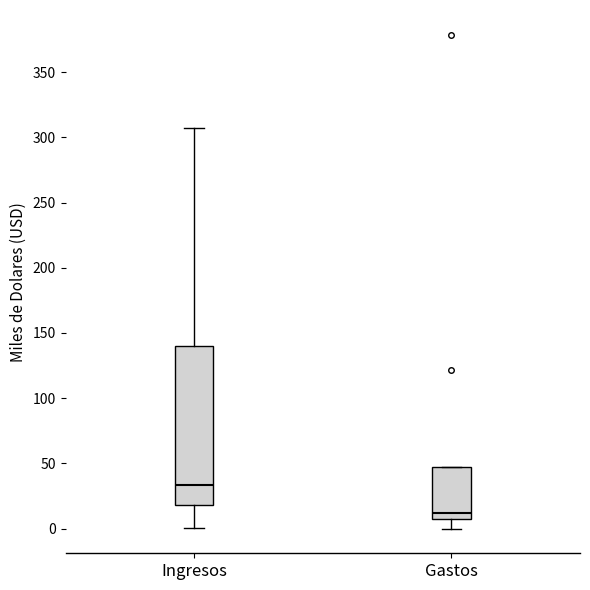

Reading left to right, read every box against the y-axis: the position of its median line, the range the box covers, and the ends of its whiskers. The values are not printed on the chart, so give them approximately, as read against the axis.

Ingresos: median 35, box 20 to 140, whiskers 0 to 305
Gastos: median 10 (just above the box's lower edge), box 10 to 50, whiskers 0 to 50